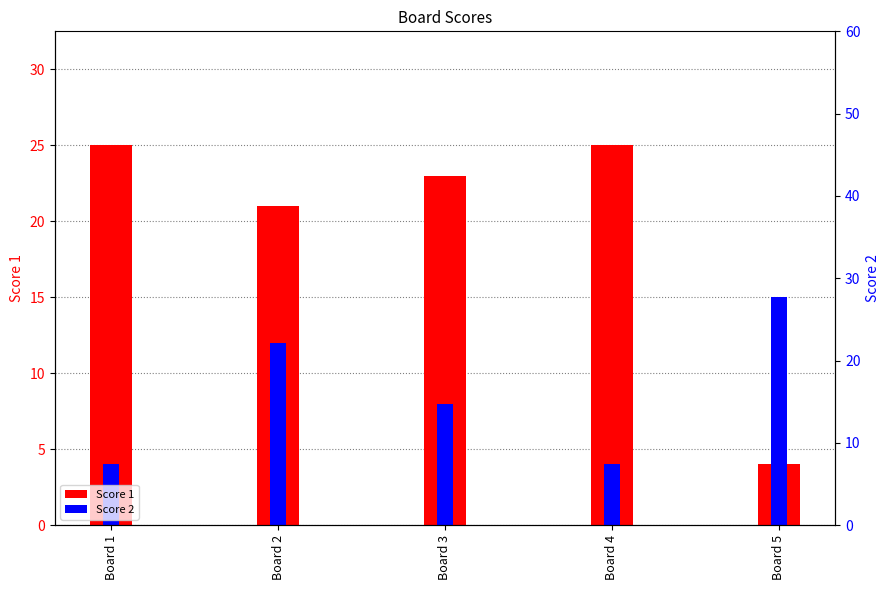

Where is Score 2 nearest to the value 9?

Board 3